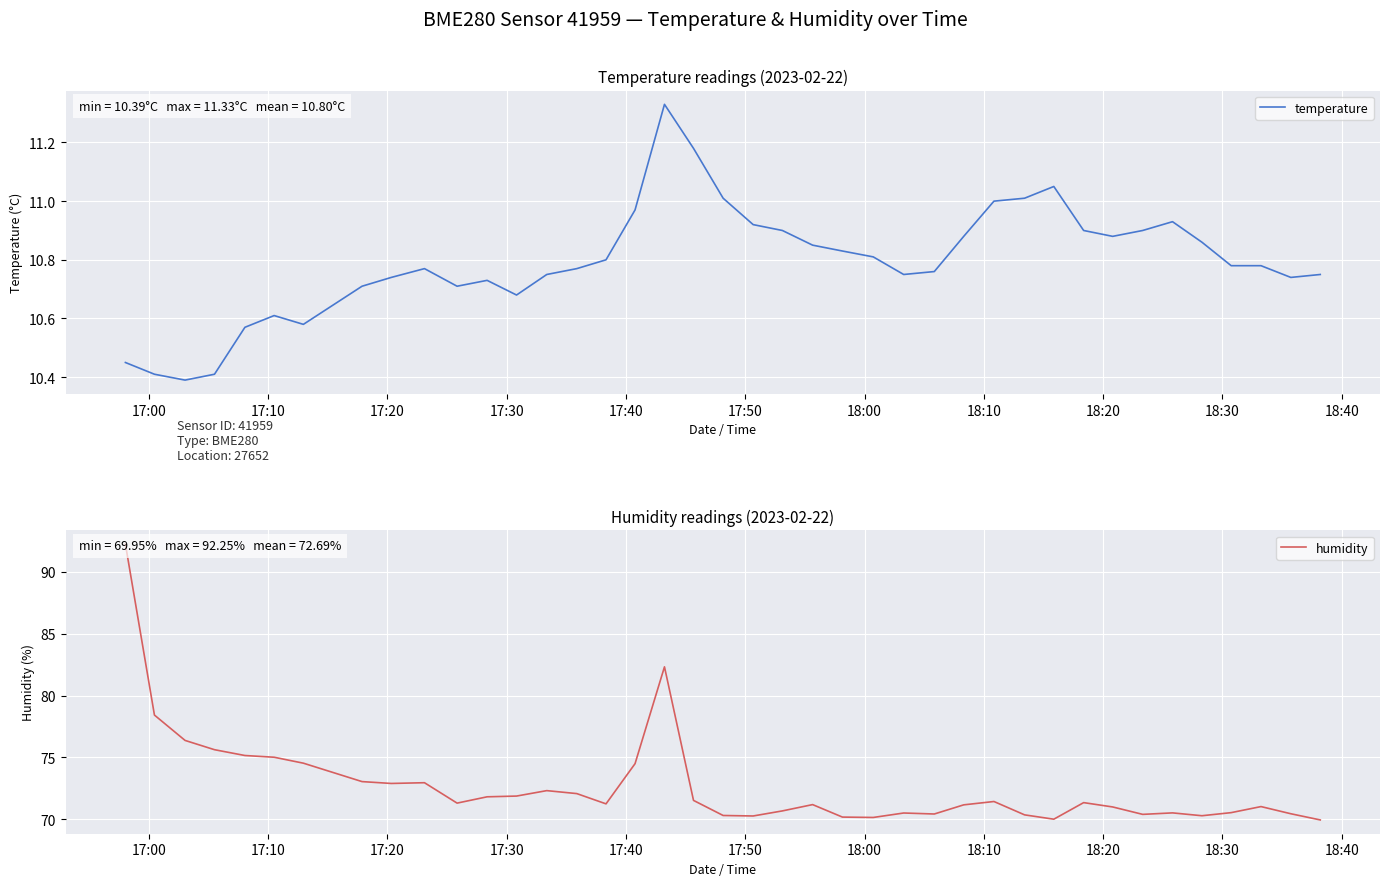

True or false: temperature and humidity cross at least once.

False